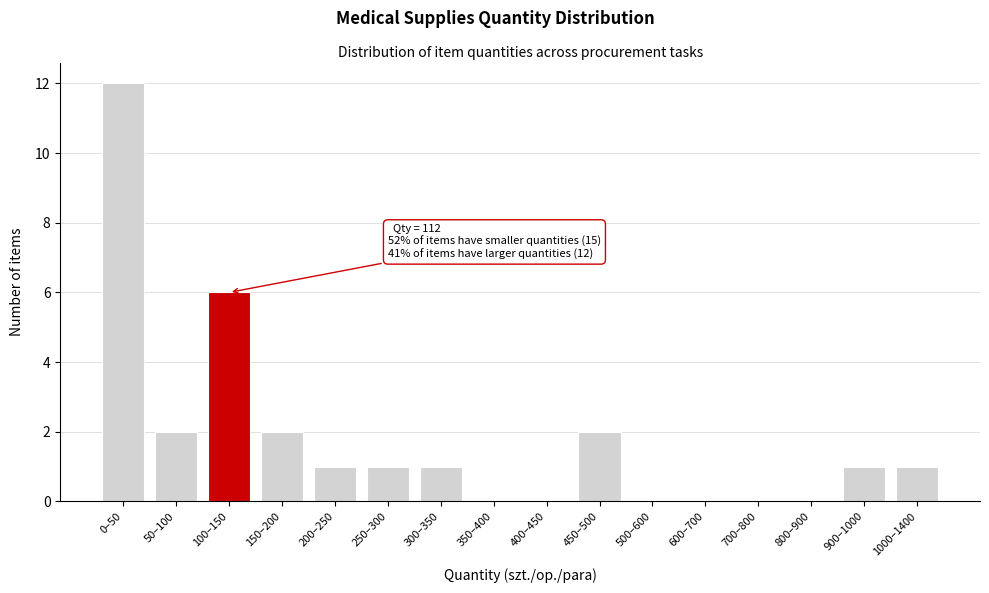

Reading left to right, transcribe all the data shown in this chart.

0–50=12	50–100=2	100–150=6	150–200=2	200–250=1	250–300=1	300–350=1	350–400=0	400–450=0	450–500=2	500–600=0	600–700=0	700–800=0	800–900=0	900–1000=1	1000–1400=1